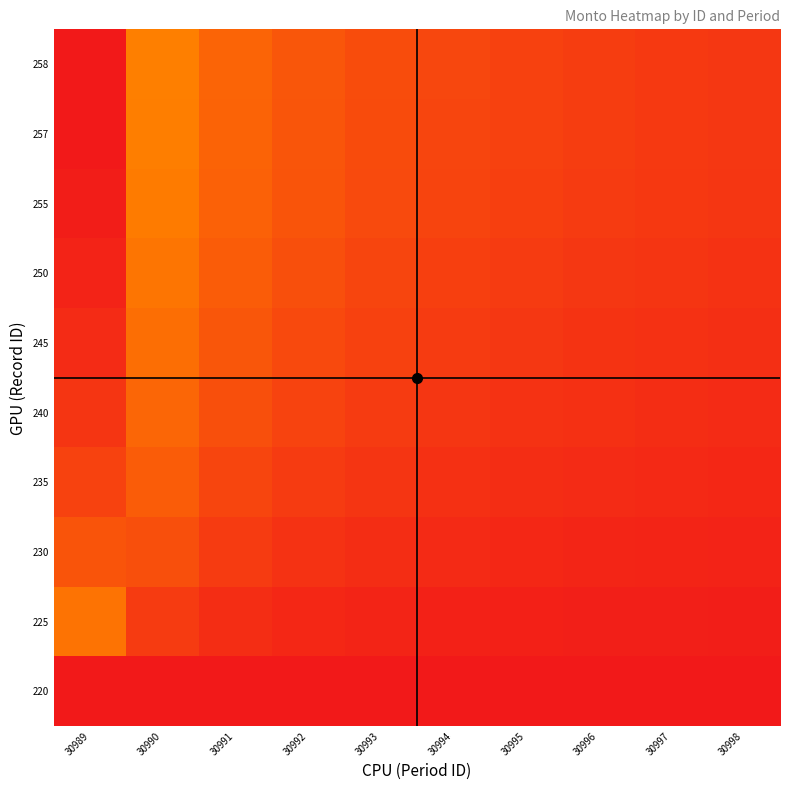

How many data points does each series have?

10